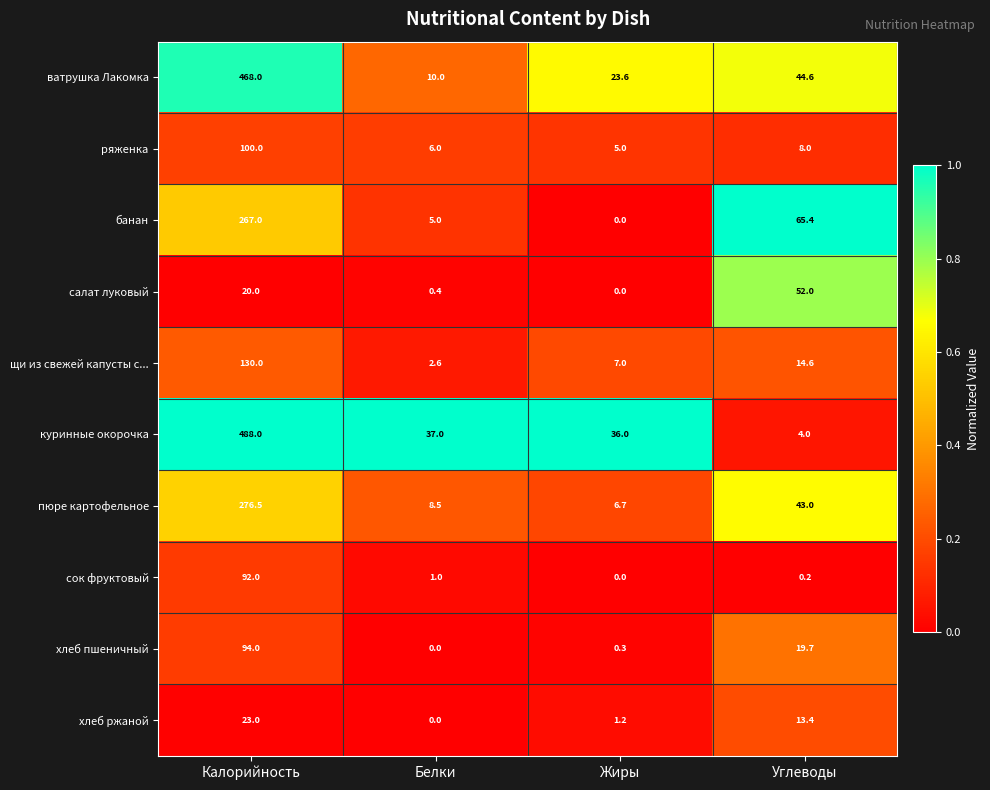

Rank the series by their maximum value, from highest to lowest.

куринные окорочка, ватрушка Лакомка, пюре картофельное, банан, щи из свежей капусты с..., ряженка, хлеб пшеничный, сок фруктовый, салат луковый, хлеб ржаной